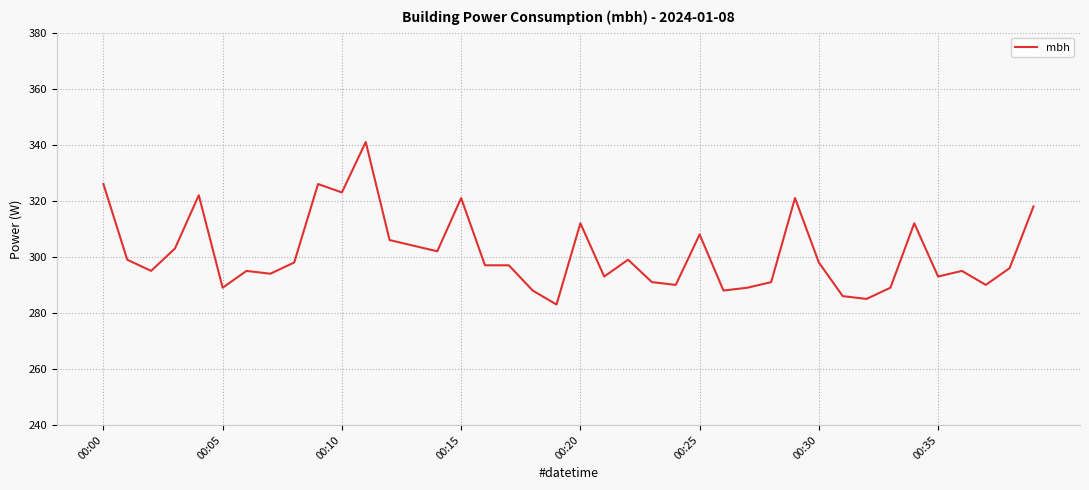

What is the difference between the second highest and second lowest values?

41